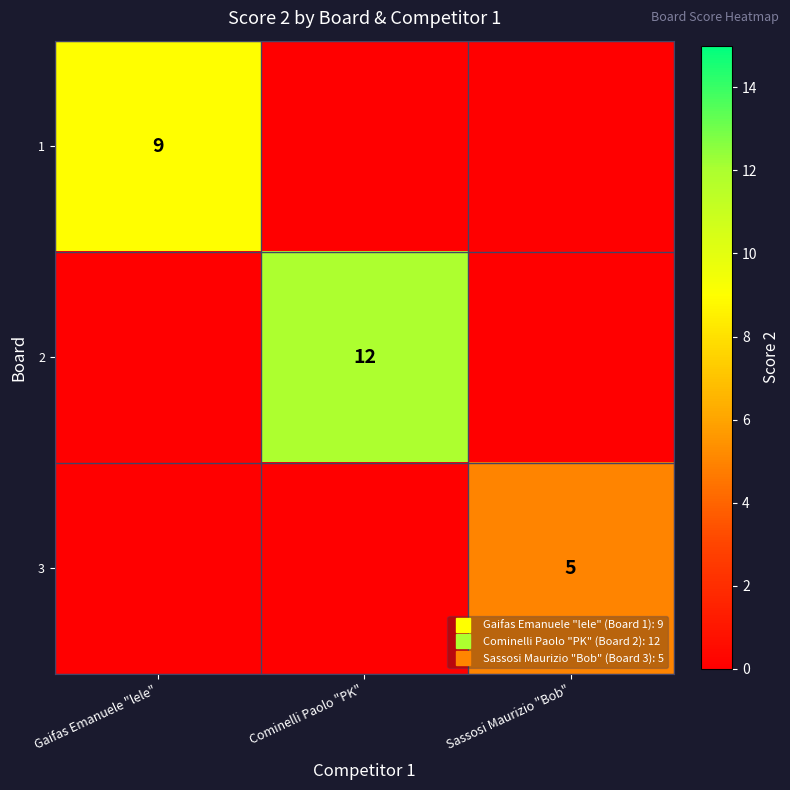

What is the total value across all series at Sassosi Maurizio "Bob"?

5